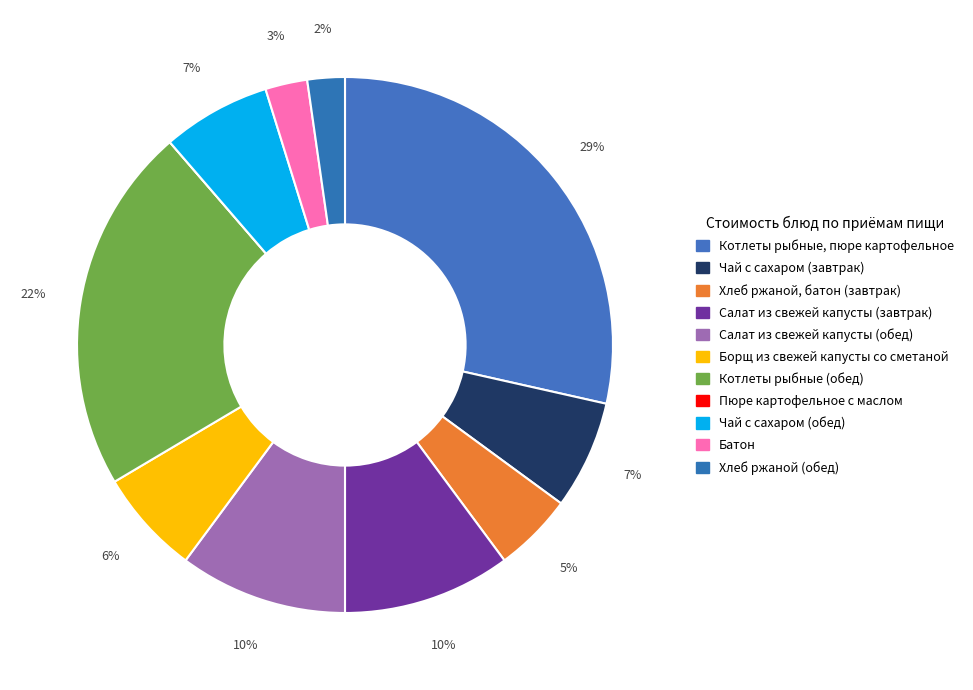

Rank the categories by value from highest to lowest.

Котлеты рыбные, пюре картофельное, Котлеты рыбные (обед), Салат из свежей капусты (завтрак), Салат из свежей капусты (обед), Чай с сахаром (завтрак), Чай с сахаром (обед), Борщ из свежей капусты со сметаной, Хлеб ржаной, батон (завтрак), Батон, Хлеб ржаной (обед), Пюре картофельное с маслом